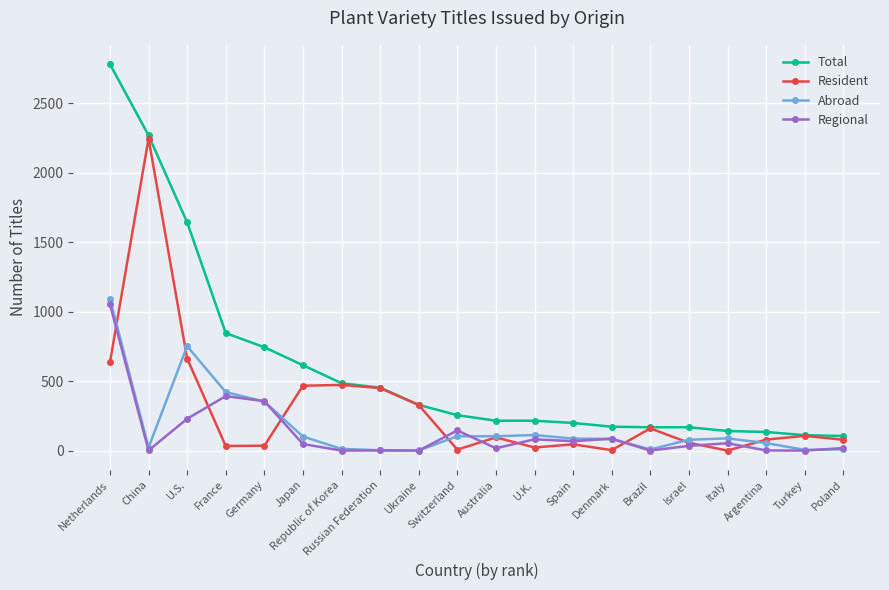

Rank the series by their maximum value, from lowest to highest.

Regional, Abroad, Resident, Total